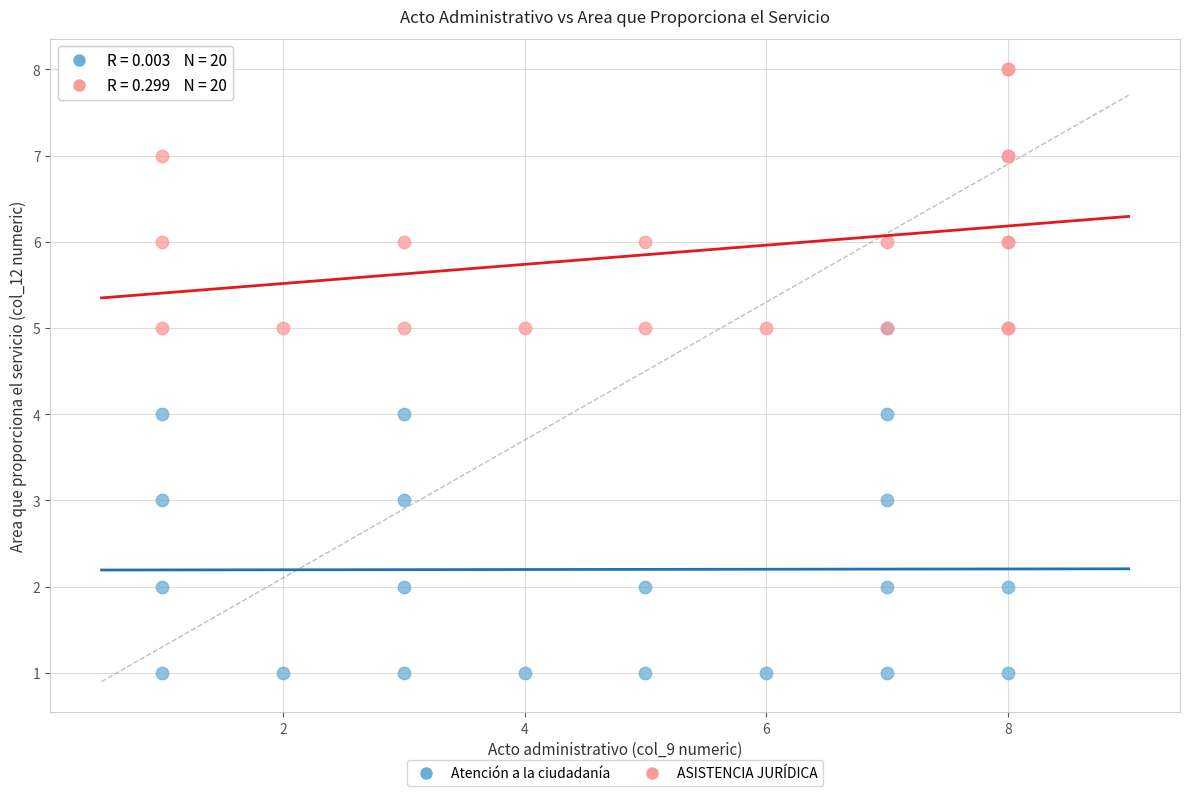

Which series contains the highest Y value?

ASISTENCIA JURÍDICA